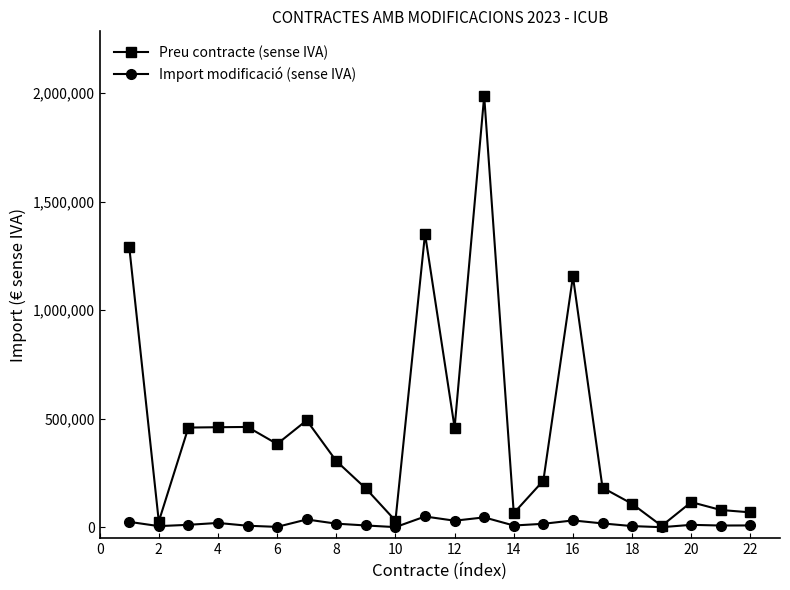

Does the chart display data point markers on the line(s)?

Yes